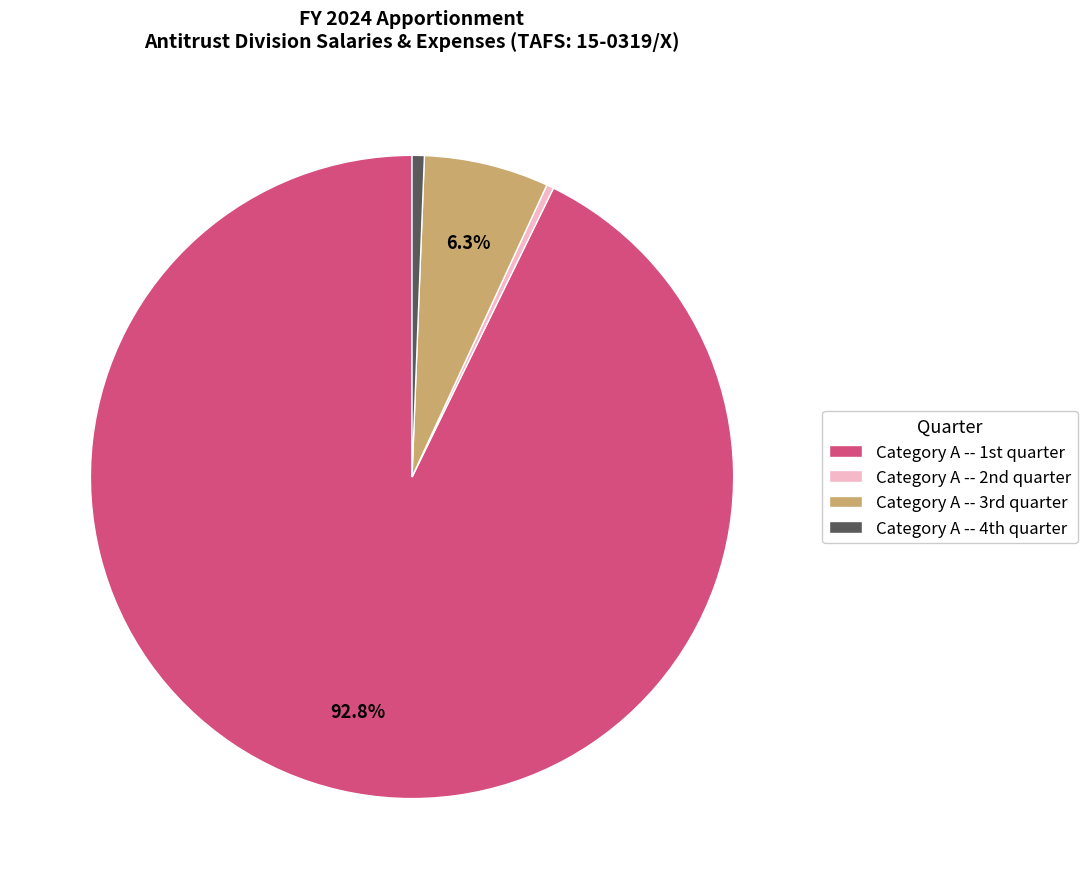

Count the number of slices in the pie.

4